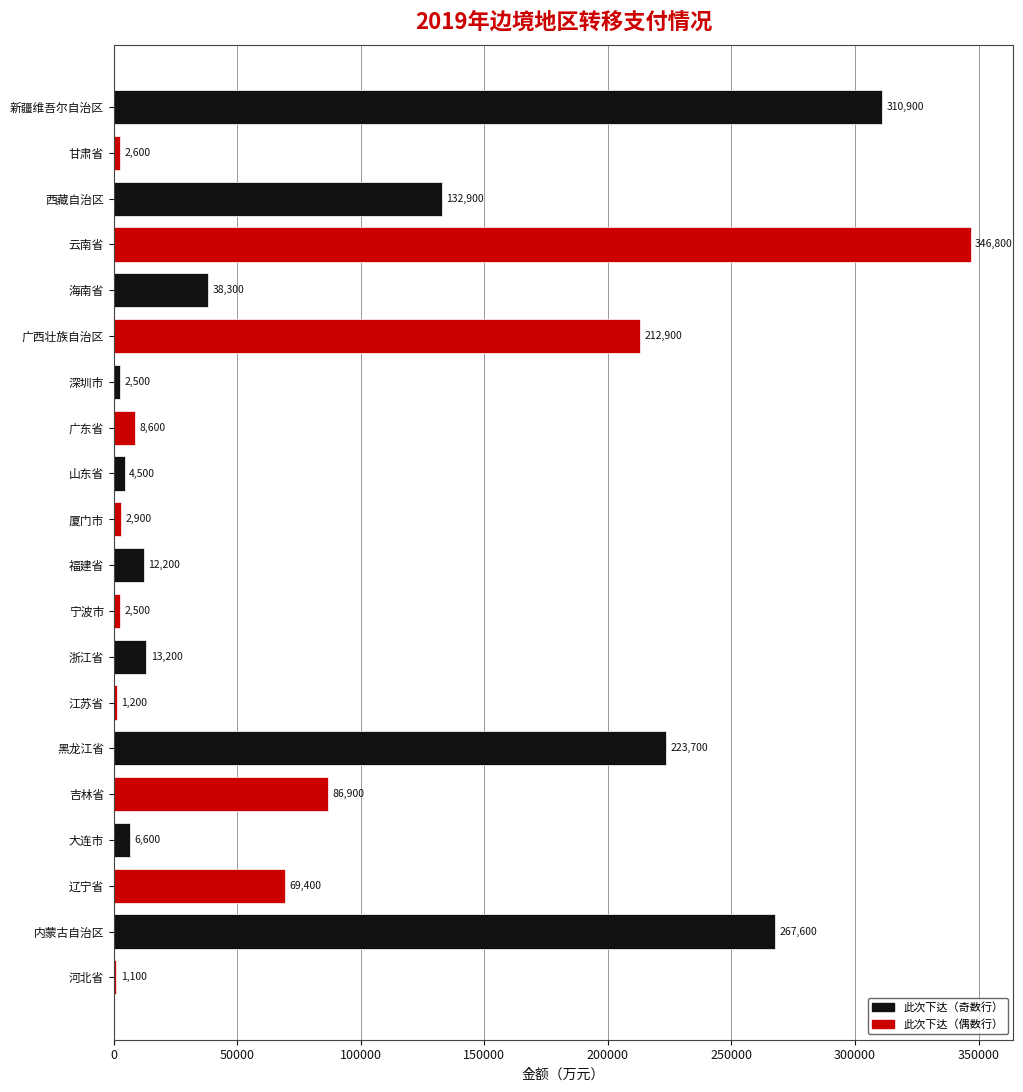

Are the bars grouped side by side (vs. stacked)?

No